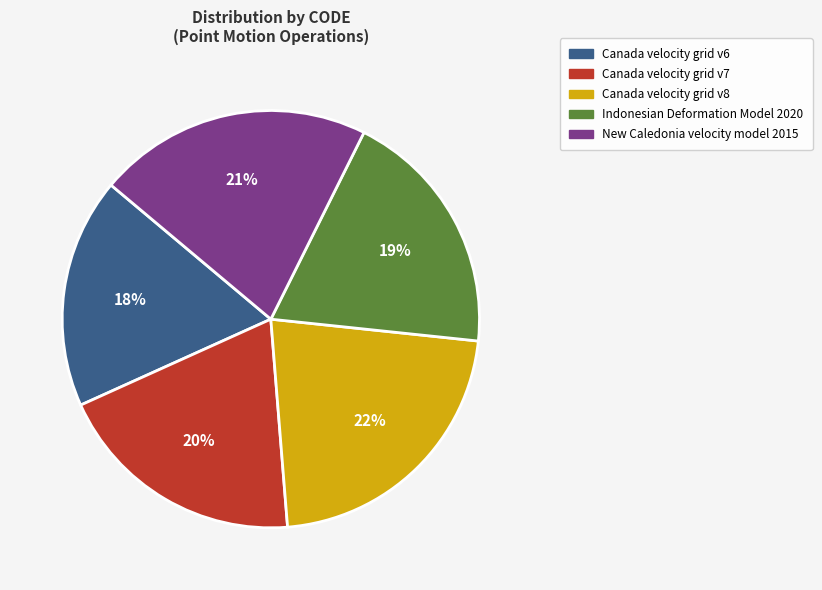

What percentage is the Canada velocity grid v8 slice, to the nearest percent?

22%